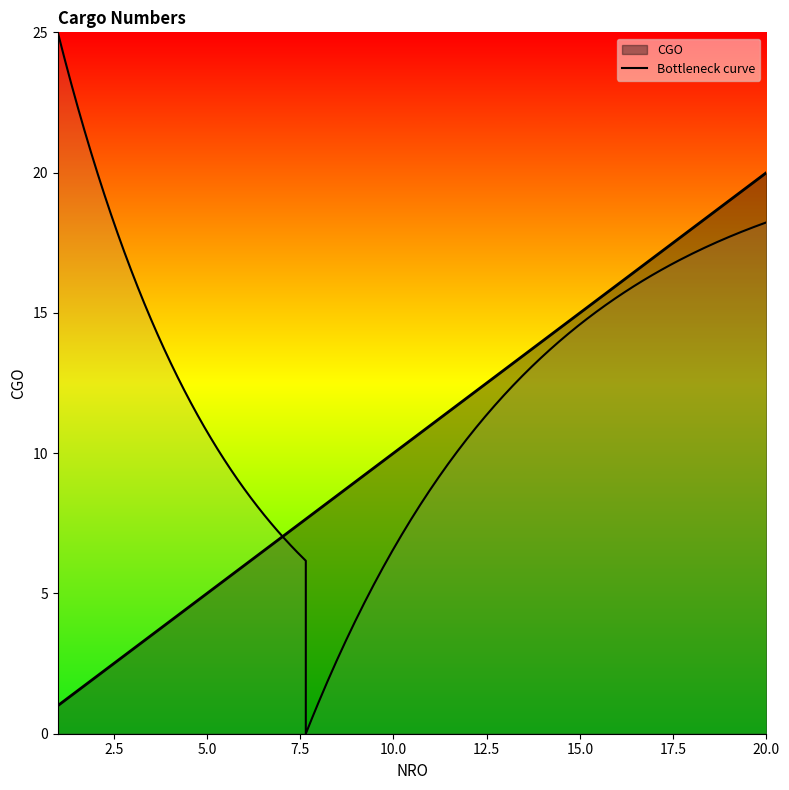

True or false: the data shows 2 at 7.

False